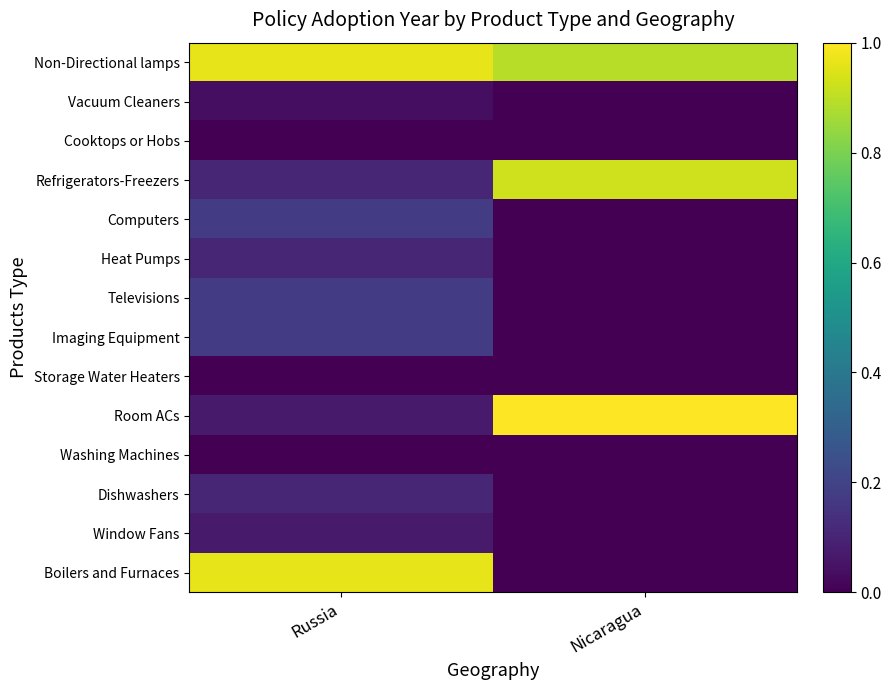

What is the total value across all series at Nicaragua?

2.8